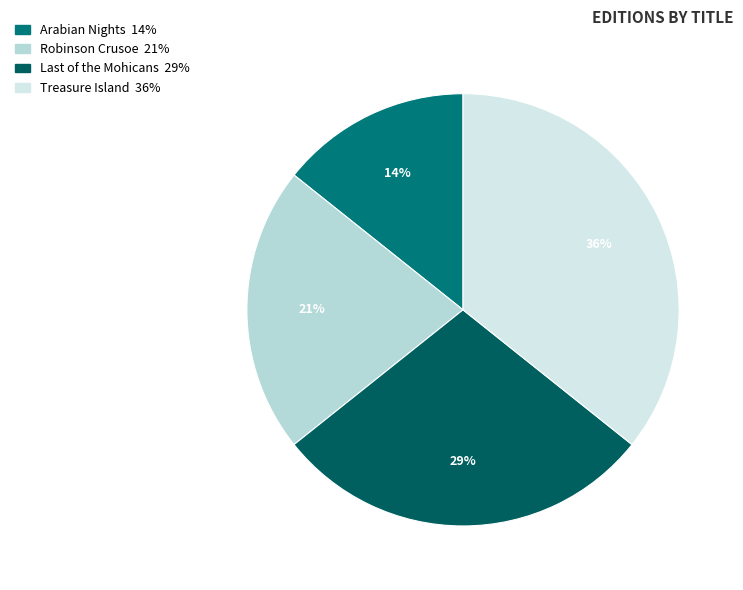

Count the number of slices in the pie.

4